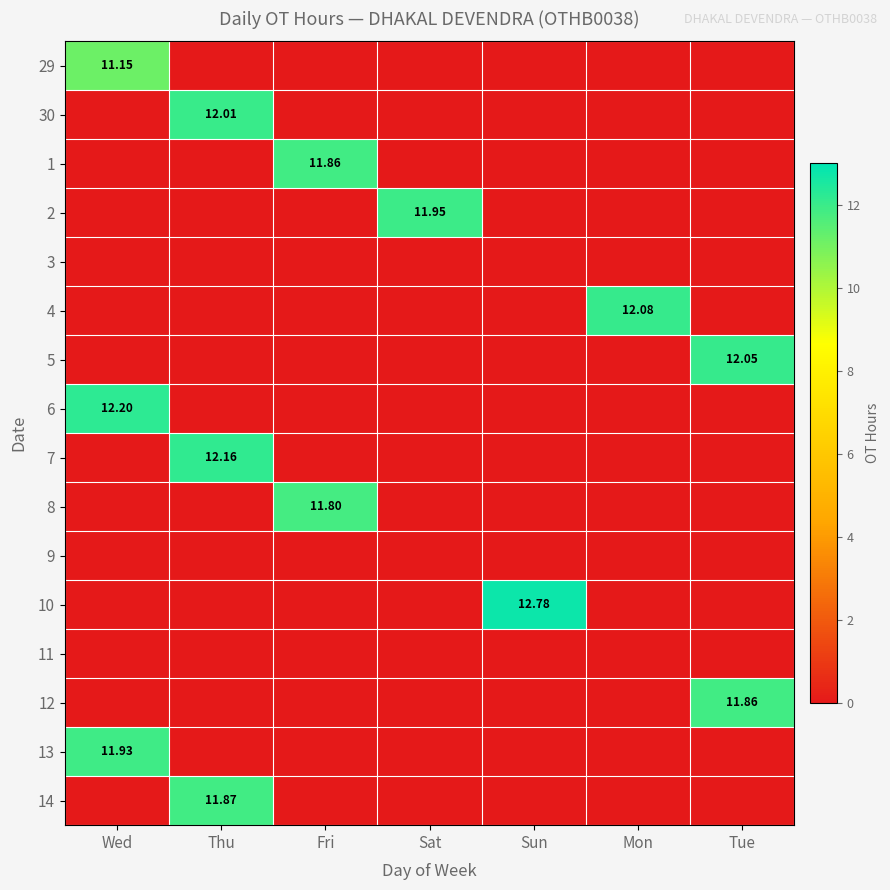

What is the greatest value displayed?

12.8